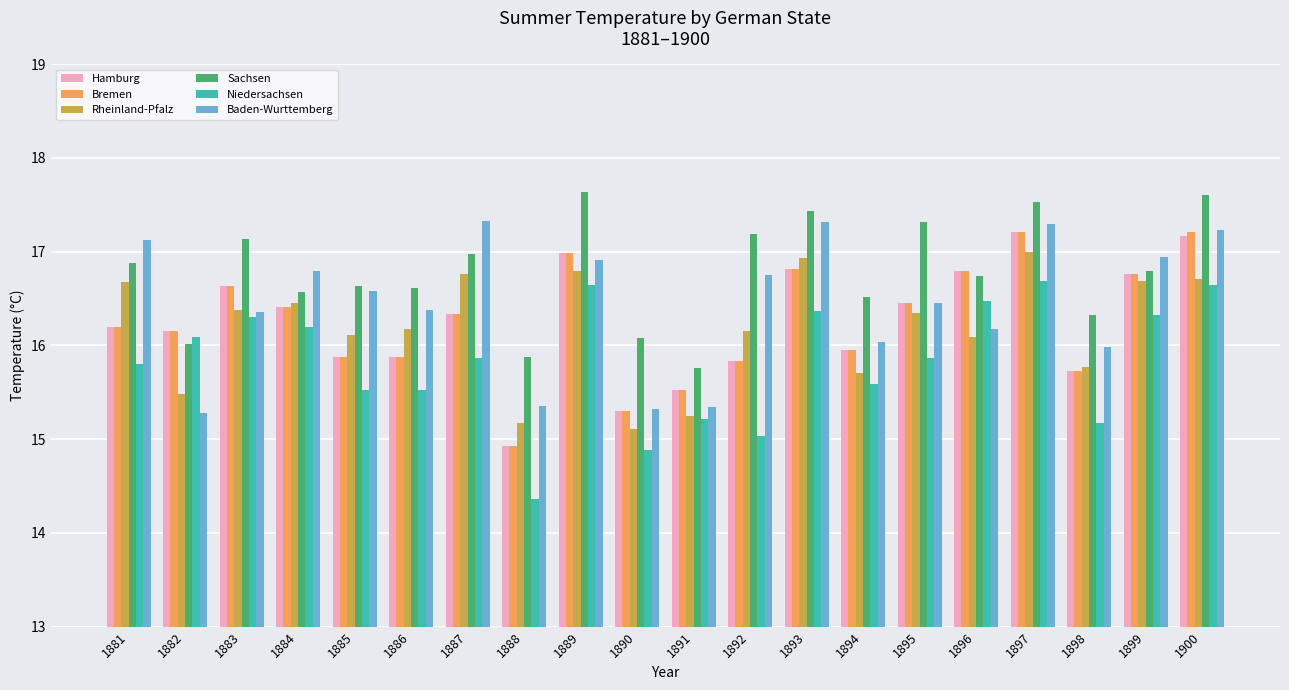

What is the approximate value of Hamburg at 1883?

16.6